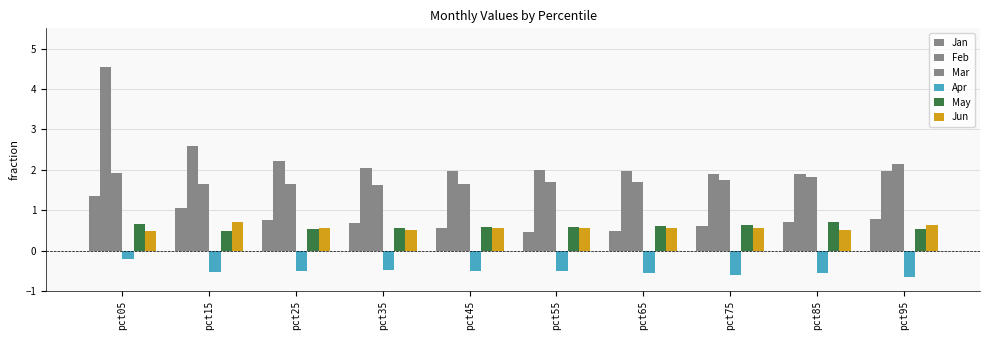

Reading left to right, what are all the values shown in this chart?

Jan: 1.3	1.1	0.8	0.7	0.6	0.5	0.5	0.6	0.7	0.8
Feb: 4.5	2.6	2.2	2.0	2.0	2.0	2.0	1.9	1.9	2.0
Mar: 1.9	1.6	1.7	1.6	1.7	1.7	1.7	1.7	1.8	2.1
Apr: -0.2	-0.5	-0.5	-0.5	-0.5	-0.5	-0.5	-0.6	-0.5	-0.7
May: 0.6	0.5	0.5	0.6	0.6	0.6	0.6	0.6	0.7	0.5
Jun: 0.5	0.7	0.5	0.5	0.5	0.6	0.6	0.6	0.5	0.6